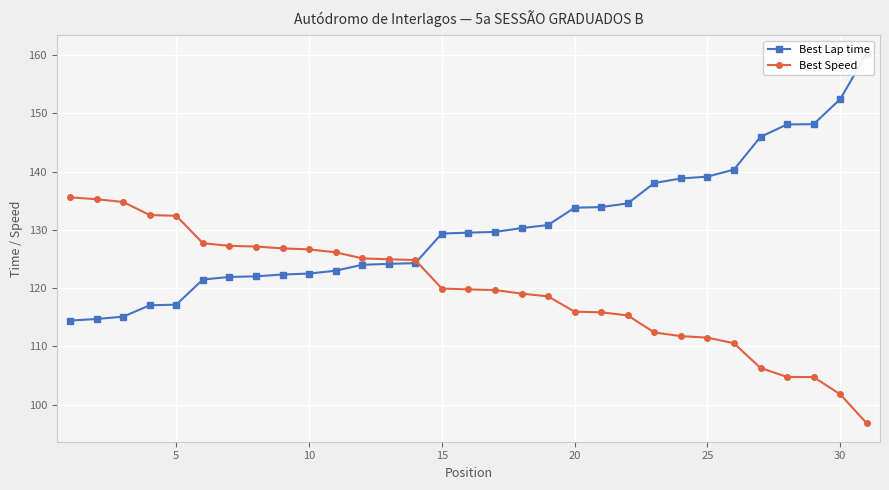

What is the lowest value of the Best Speed series?

96.8